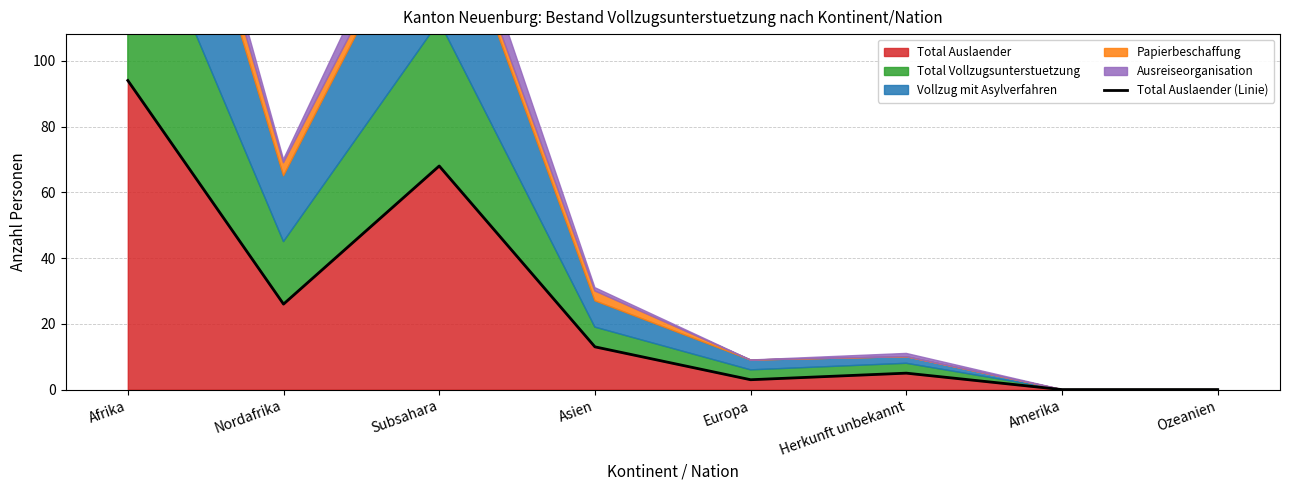

What is the label of the 1st point from the left?

Afrika